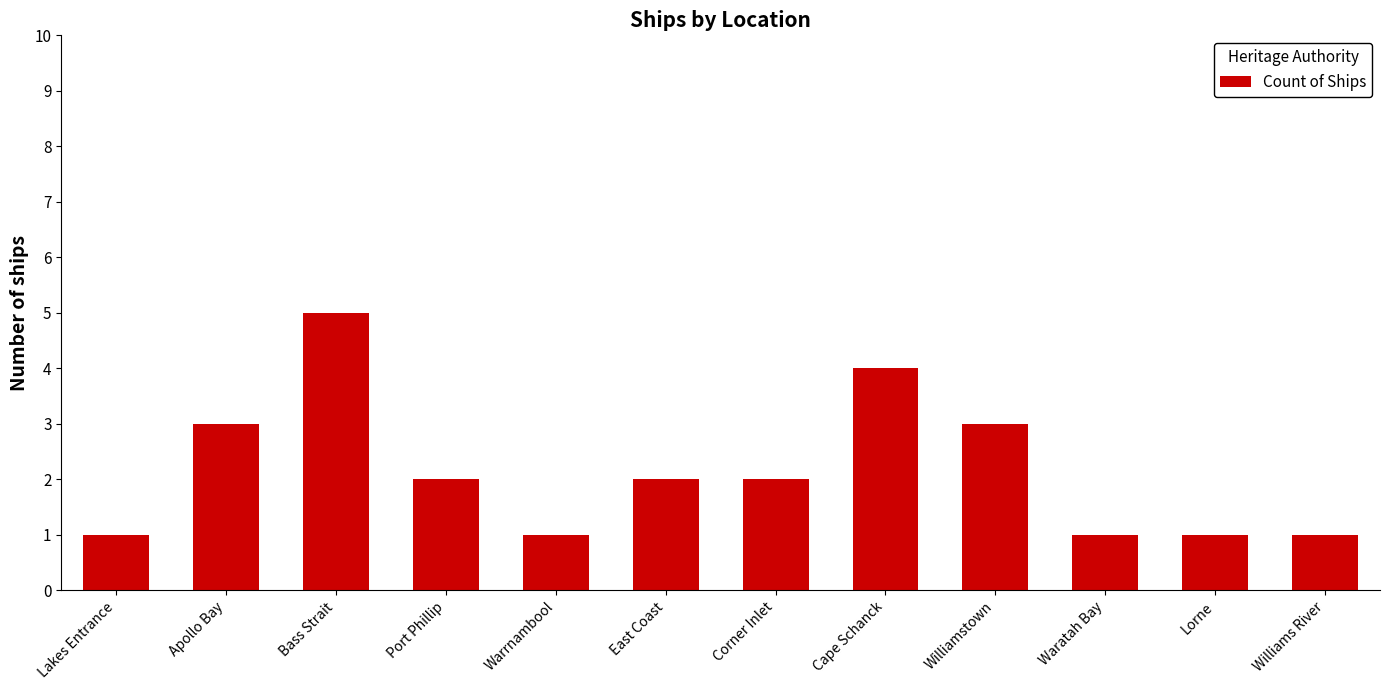

Is it true that the value at East Coast is 1?

False